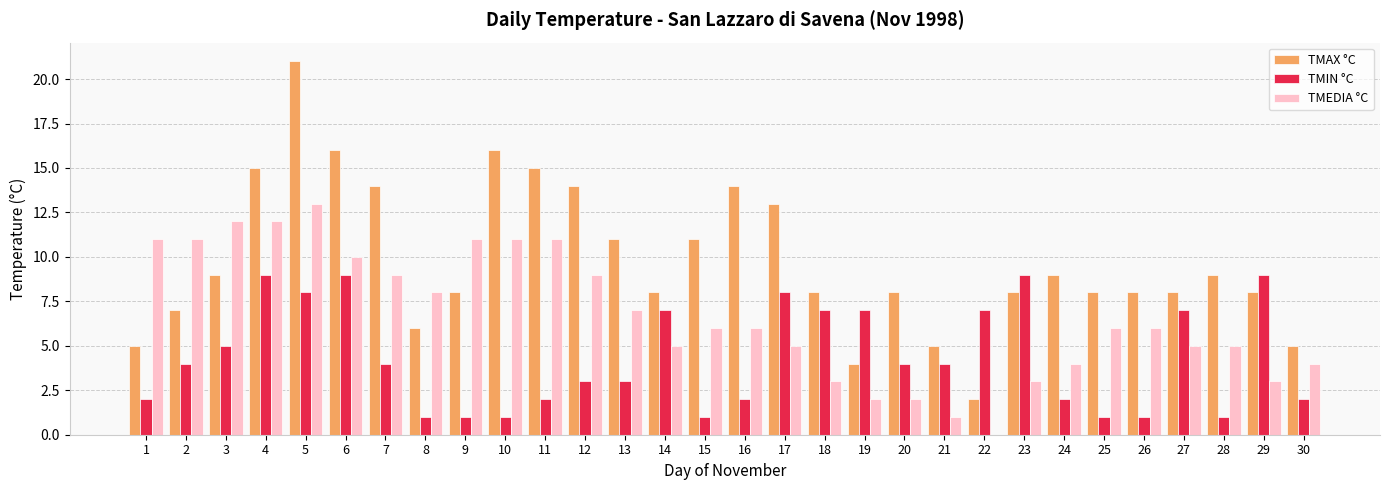

What is the sum of all TMAX °C values?

293